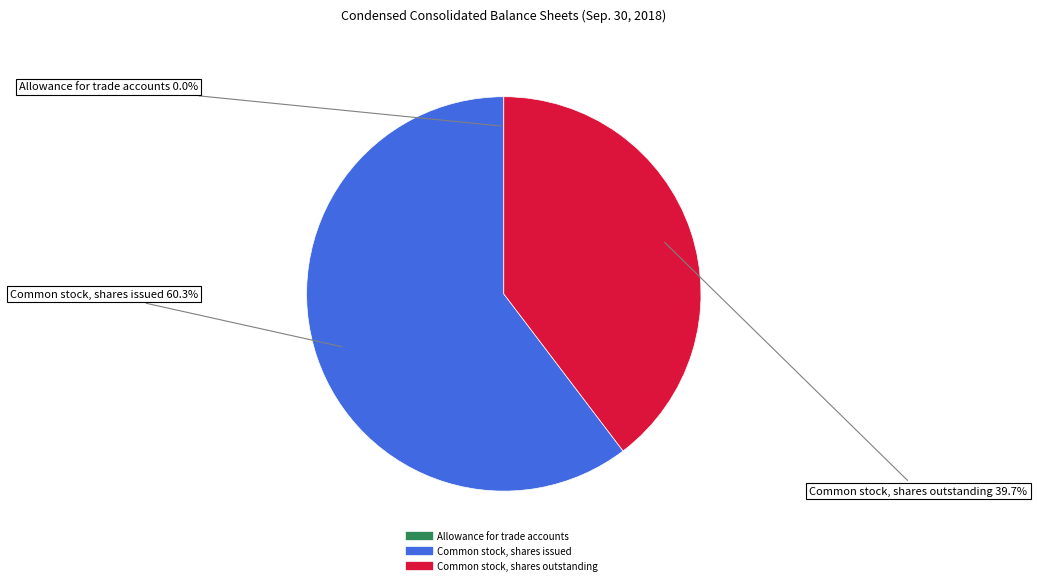

Which slice is the largest?

Common stock, shares issued